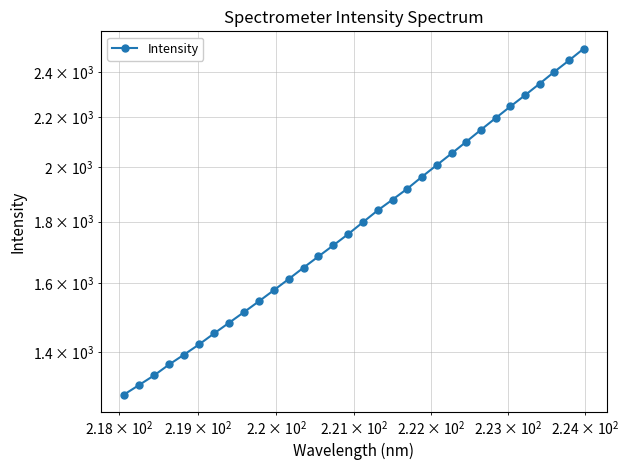

What is the average value?

1821.1